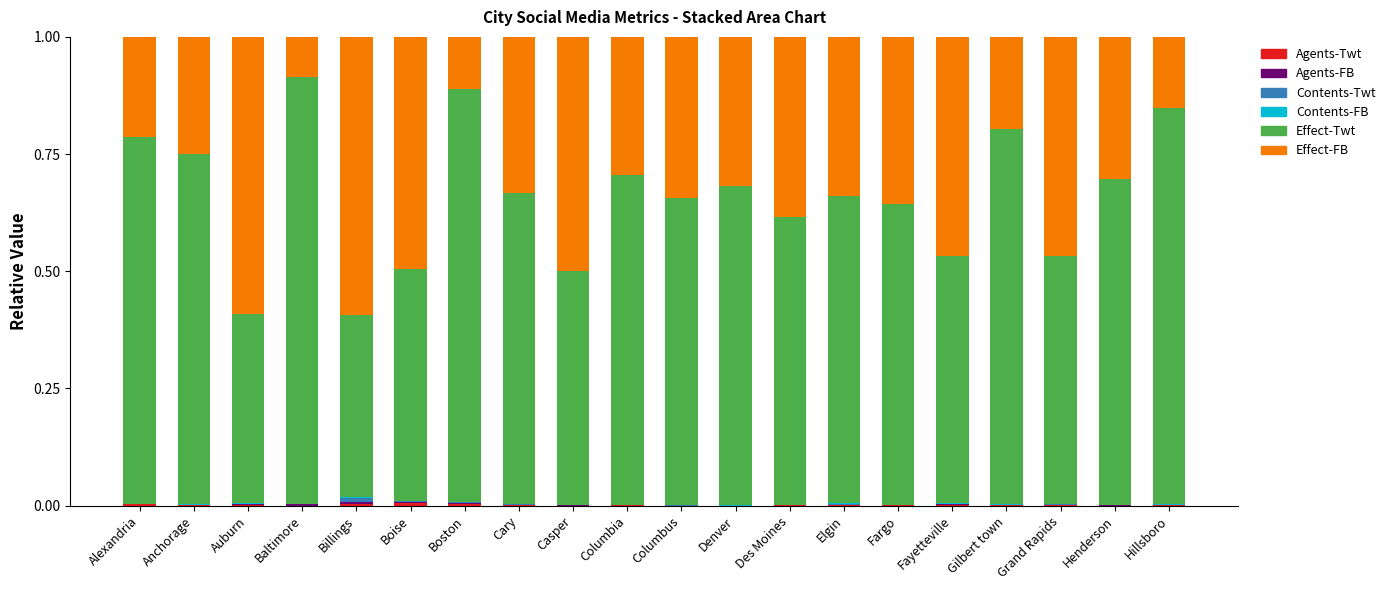

List the series in order of their peak value, lowest first.

Contents-FB, Agents-FB, Agents-Twt, Contents-Twt, Effect-FB, Effect-Twt